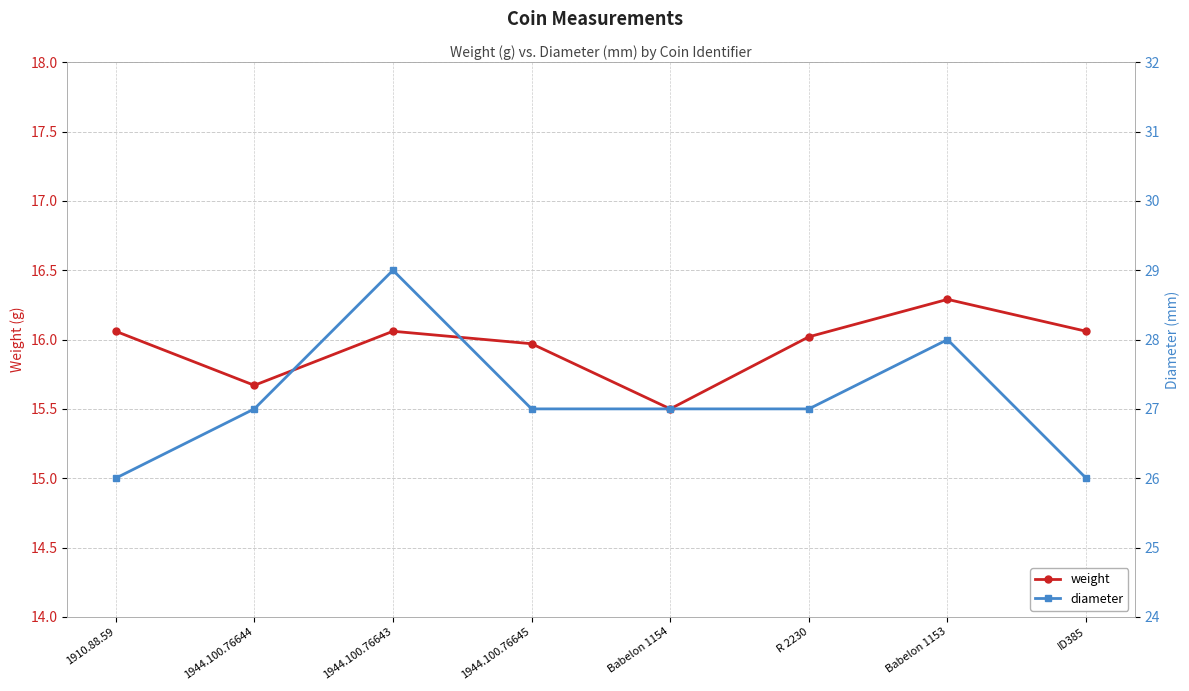

Does the chart have visible grid lines?

Yes